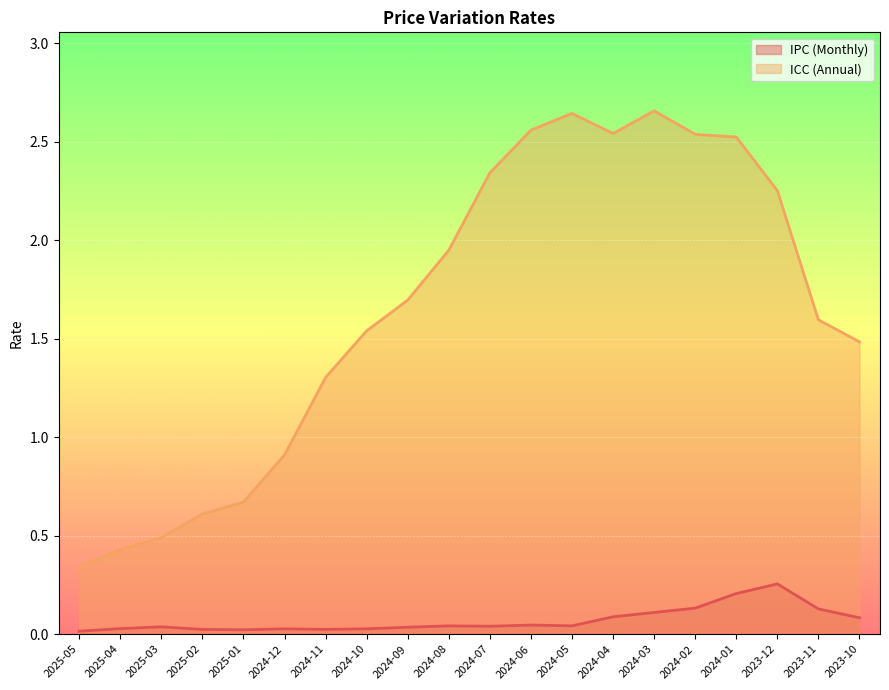

The IPC (Monthly) series shows 0.4 at 2023-12. True or false?

False